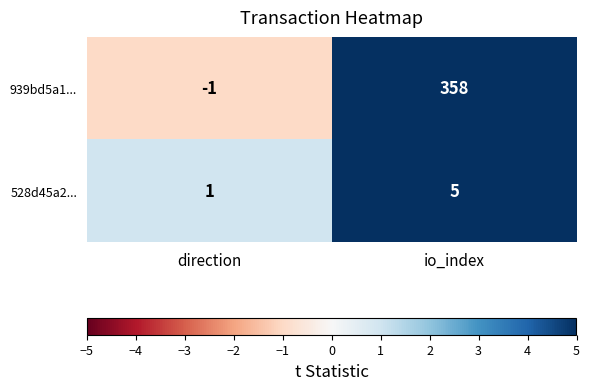

What is the sum of all 939bd5a1... values?

357